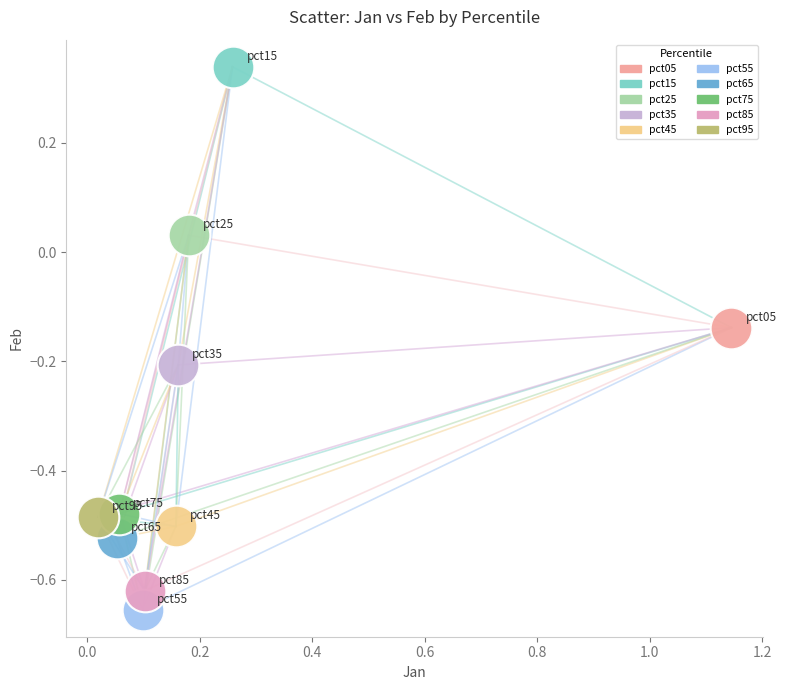

Which series reaches the minimum Y coordinate?

pct55